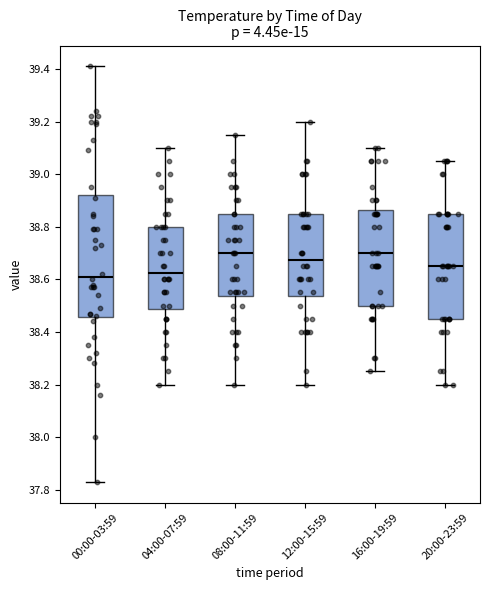

Reading left to right, read every box against the y-axis: the position of its median line, the range the box covers, and the ends of its whiskers. The values are not printed on the chart, so give them approximately, as read against the axis.

00:00-03:59: median 38.62, box 38.46 to 38.92, whiskers 37.84 to 39.42
04:00-07:59: median 38.62, box 38.48 to 38.80, whiskers 38.20 to 39.10
08:00-11:59: median 38.70, box 38.54 to 38.86, whiskers 38.20 to 39.16
12:00-15:59: median 38.68, box 38.54 to 38.86, whiskers 38.20 to 39.20
16:00-19:59: median 38.70, box 38.50 to 38.86, whiskers 38.26 to 39.10
20:00-23:59: median 38.66, box 38.46 to 38.86, whiskers 38.20 to 39.06